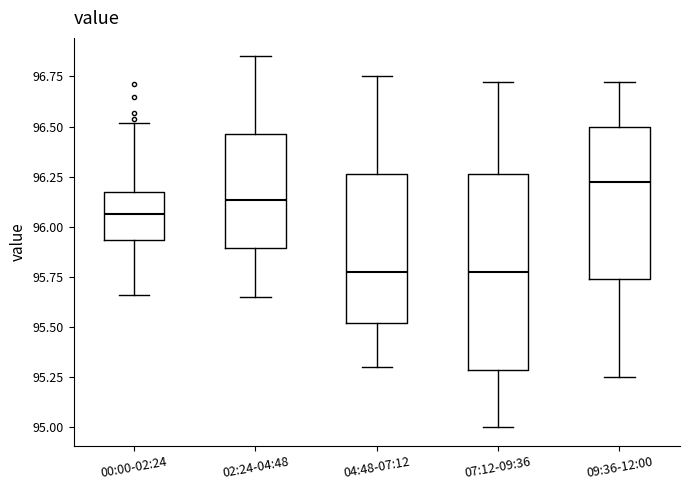

Which box is the tallest, from its lower edge to its upper edge?

07:12-09:36